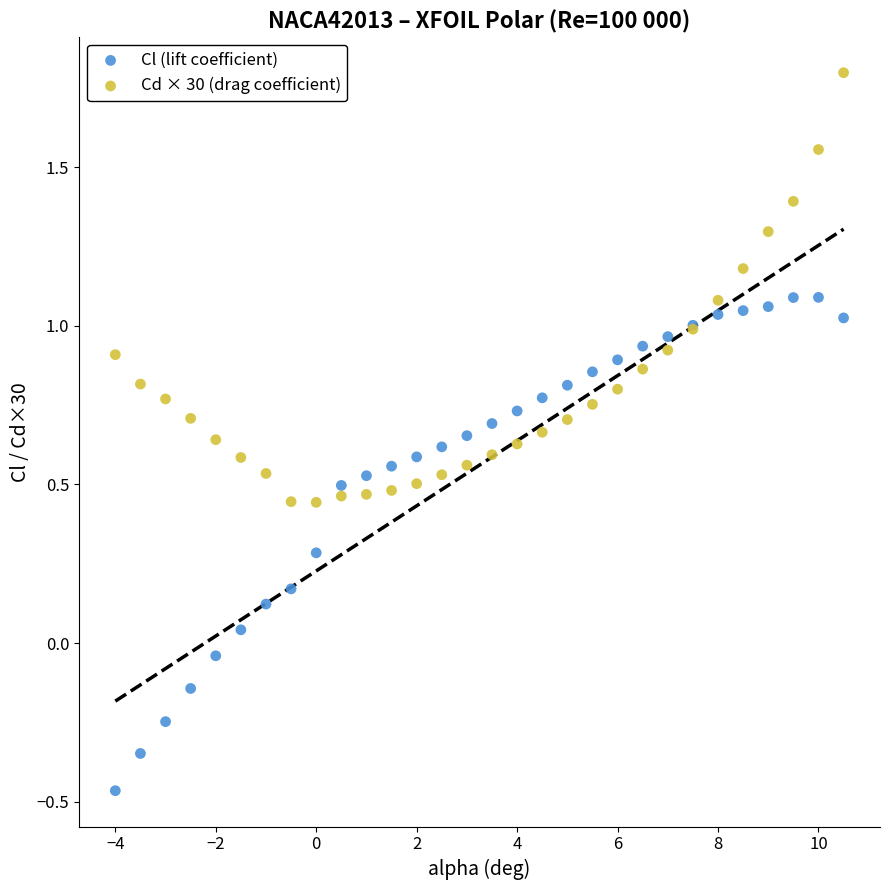

What is the X range (max minus min) for the scatter plot?

14.5